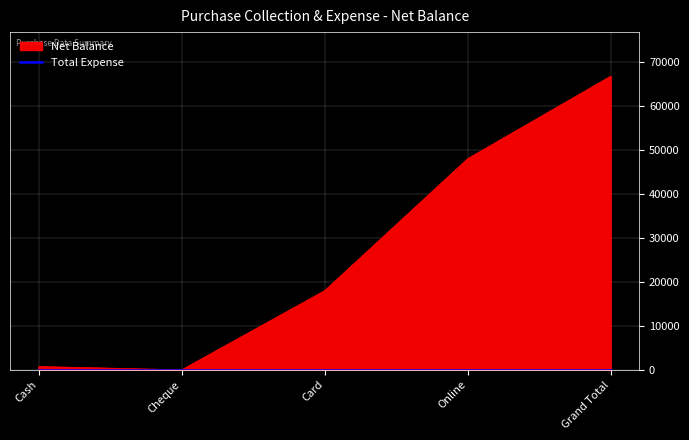

How many data points does each series have?

5